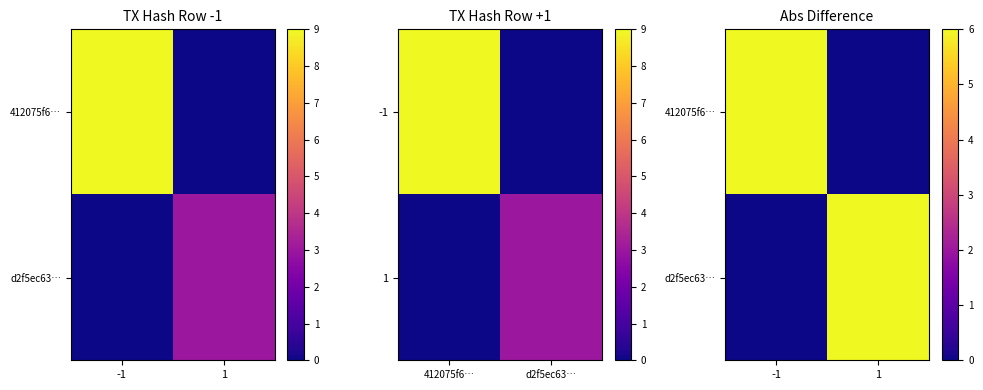

What is the average value of the d2f5ec63… series?

3